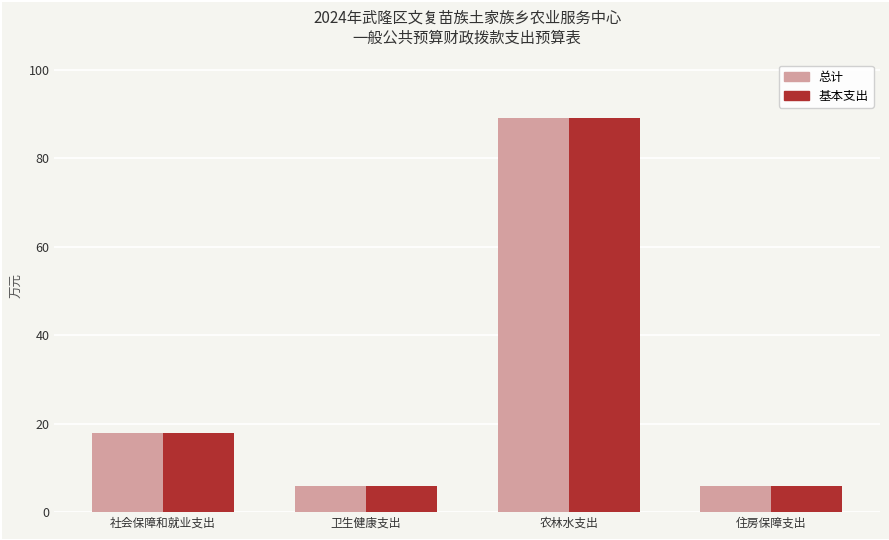

What are all the series names shown in the legend?

总计, 基本支出